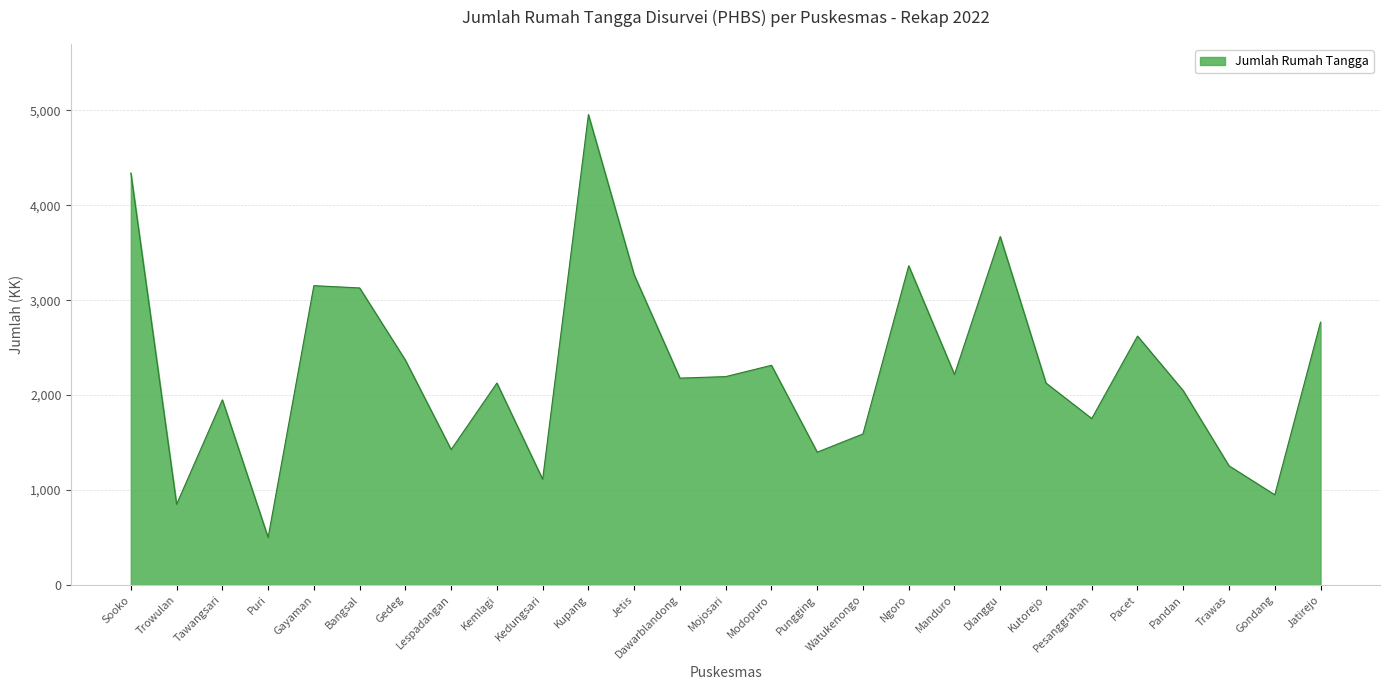

The value at Jetis is 4729. True or false?

False